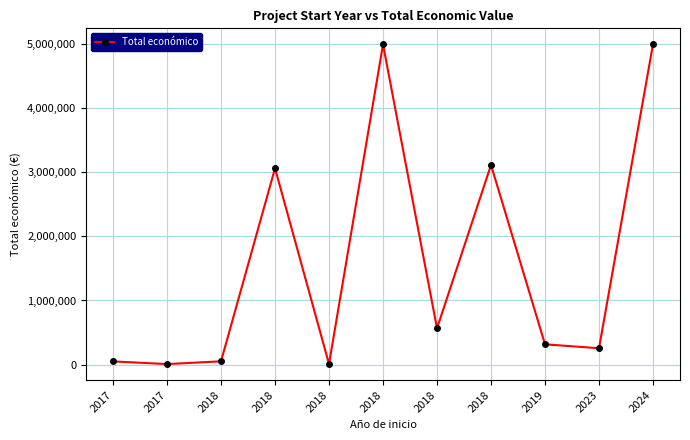

Is this an area chart (filled region under the line)?

No